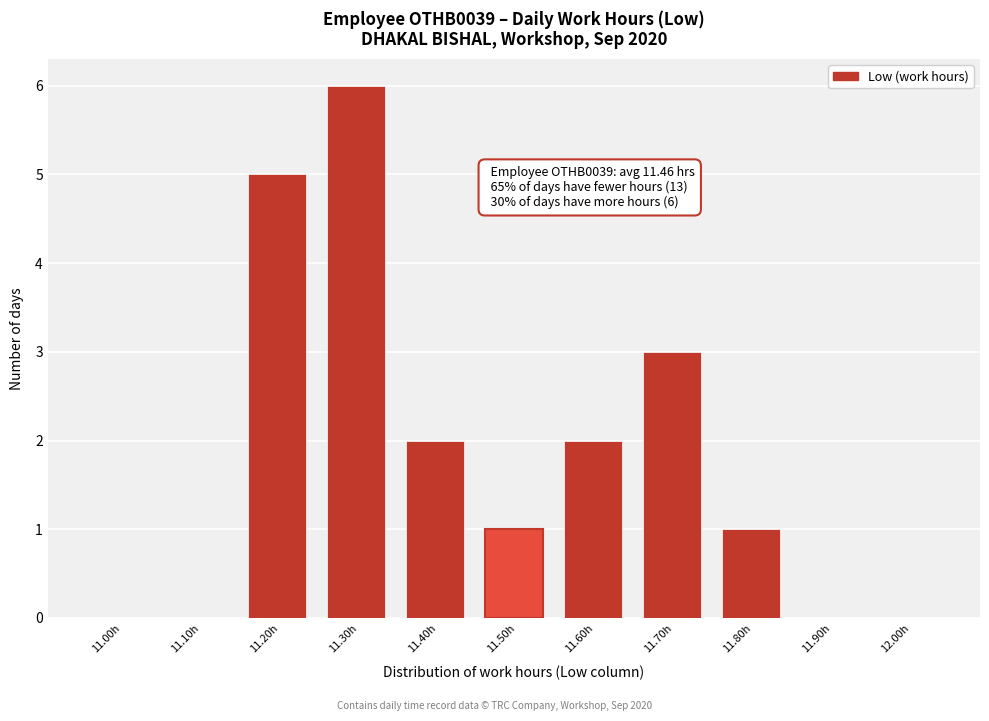

Reading left to right, extract all data points from this chart.

11.00h=0	11.10h=0	11.20h=5	11.30h=6	11.40h=2	11.50h=1	11.60h=2	11.70h=3	11.80h=1	11.90h=0	12.00h=0